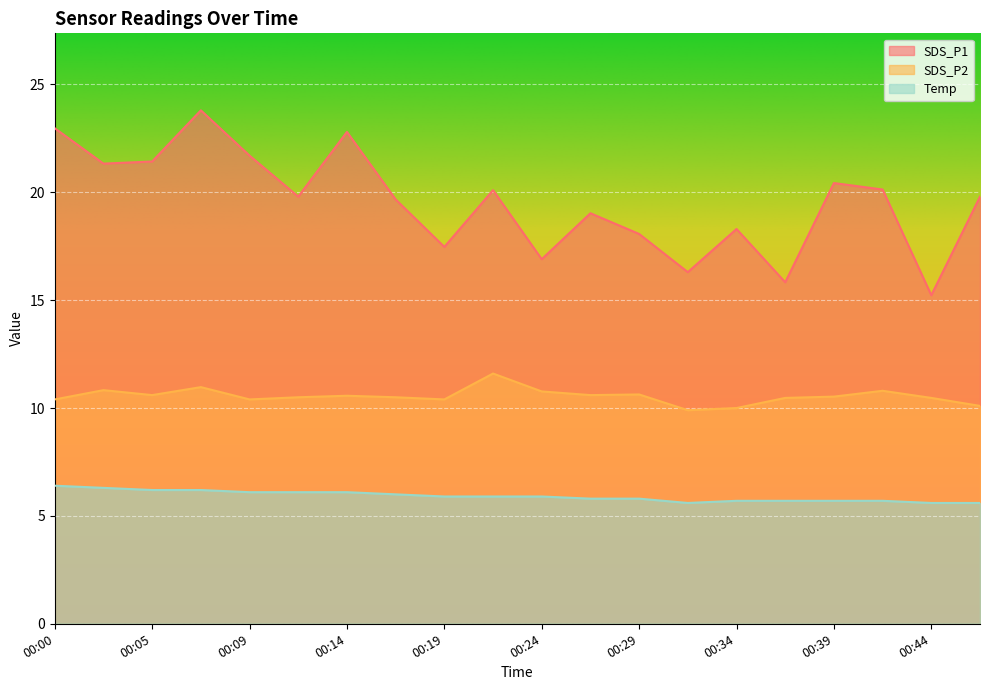

True or false: SDS_P2 and Temp intersect in this chart.

False